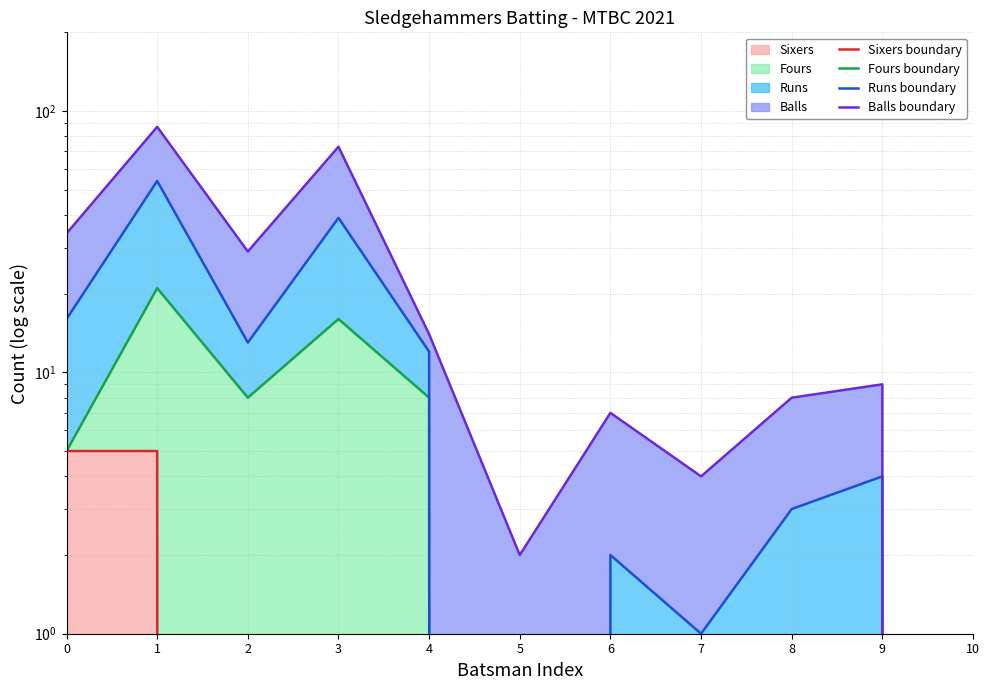

The value of Fours boundary at 7 is 0. True or false?

True